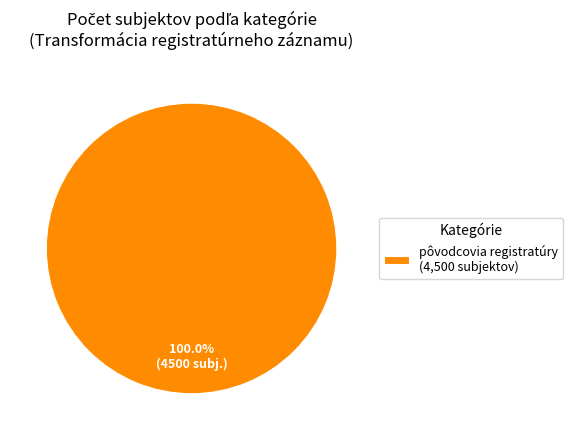

Count the number of slices in the pie.

1